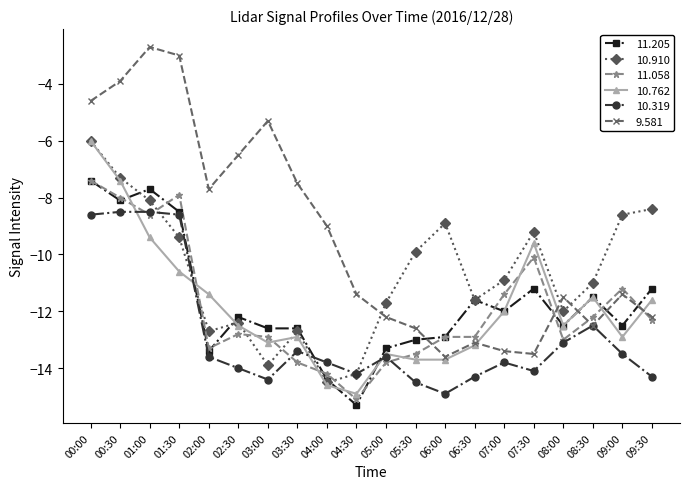

What is the minimum value shown in the chart?

-15.3